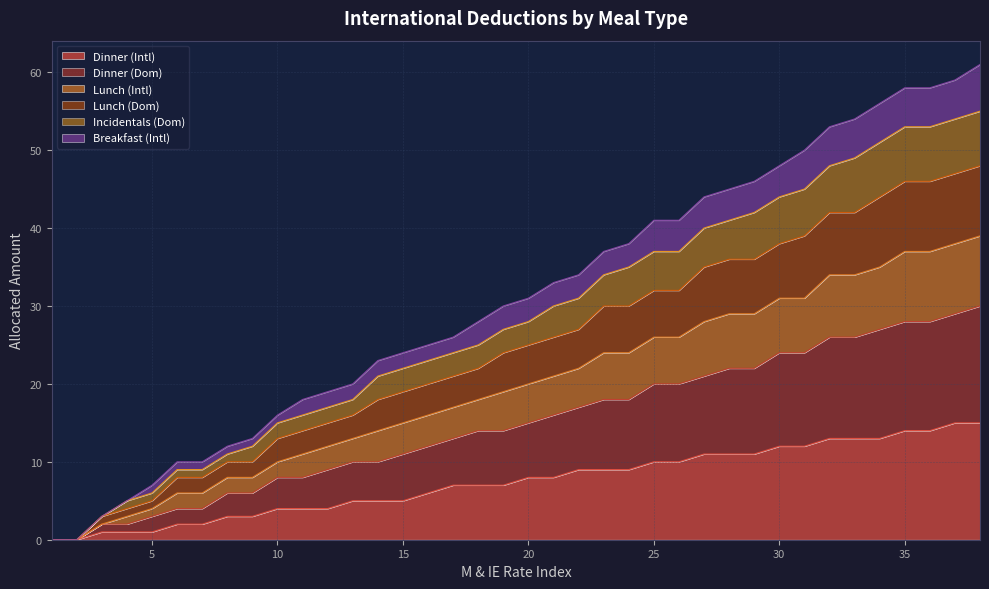

How many positive values does the Incidentals (Dom) series have?

36